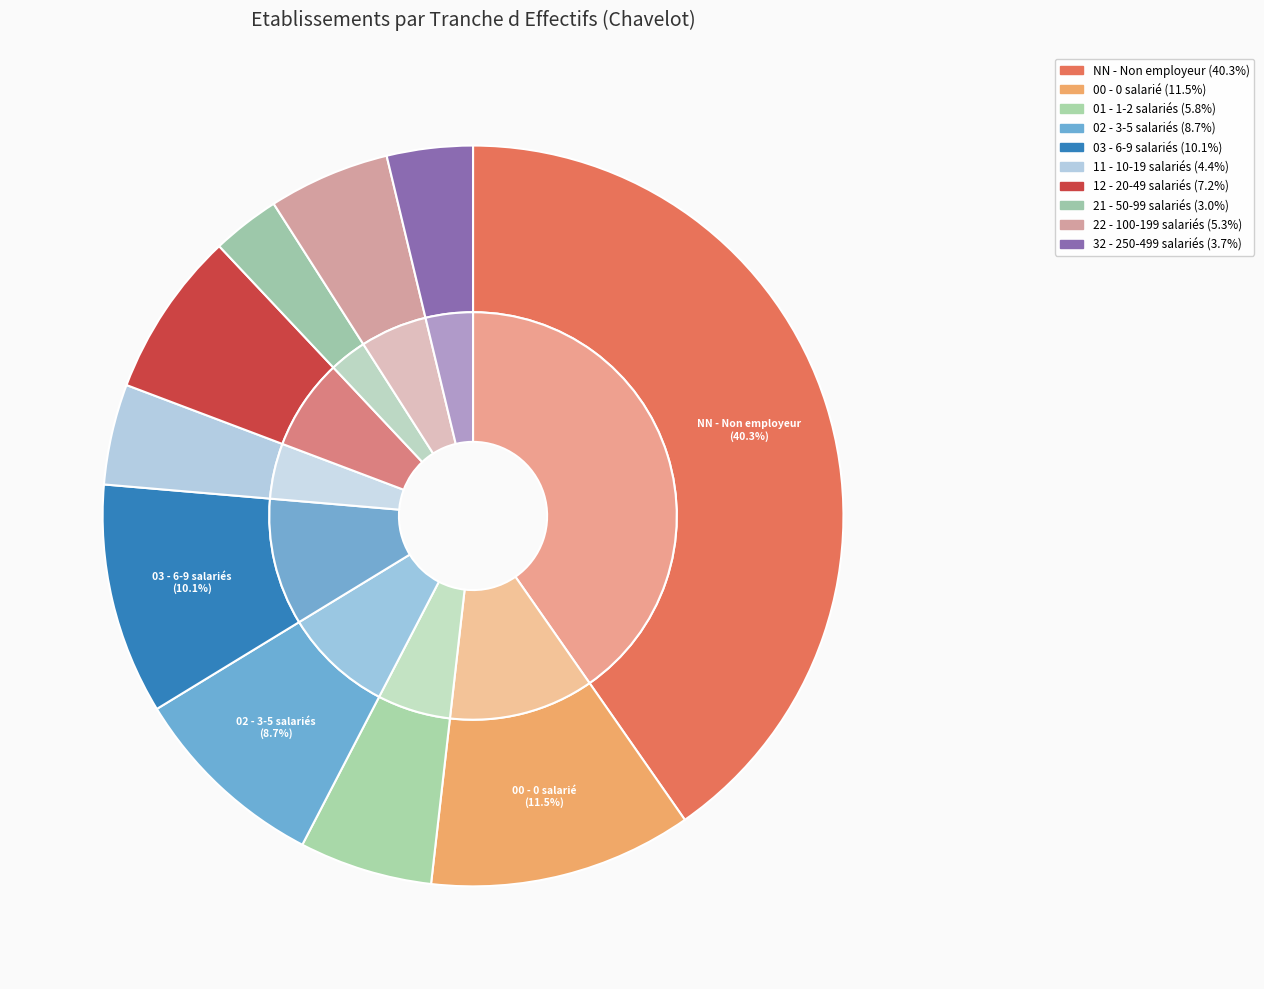

Rank the categories by value from highest to lowest.

NN, 00, 03, 02, 12, 01, 22, 11, 32, 21